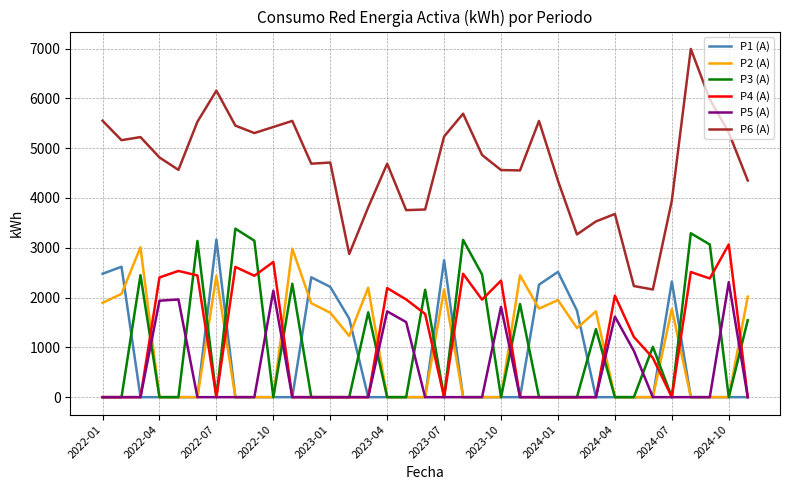

What is the greatest value displayed?

6993